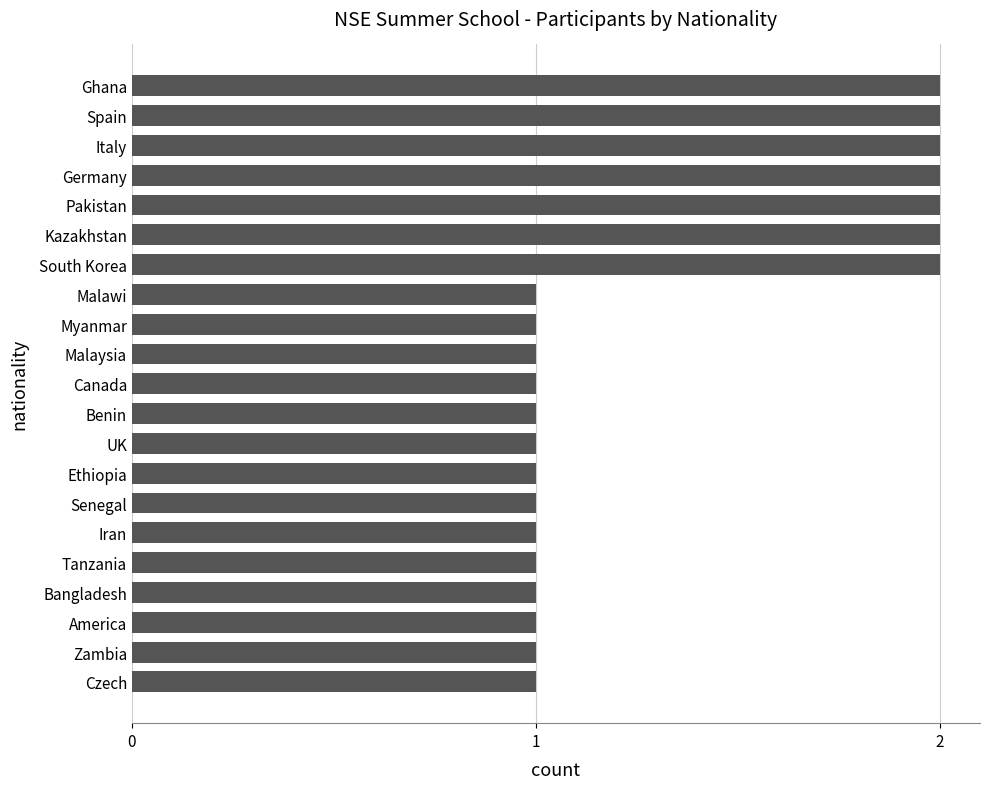

Reading top to bottom, list all the values displayed in this chart.

Ghana=2	Spain=2	Italy=2	Germany=2	Pakistan=2	Kazakhstan=2	South Korea=2	Malawi=1	Myanmar=1	Malaysia=1	Canada=1	Benin=1	UK=1	Ethiopia=1	Senegal=1	Iran=1	Tanzania=1	Bangladesh=1	America=1	Zambia=1	Czech=1